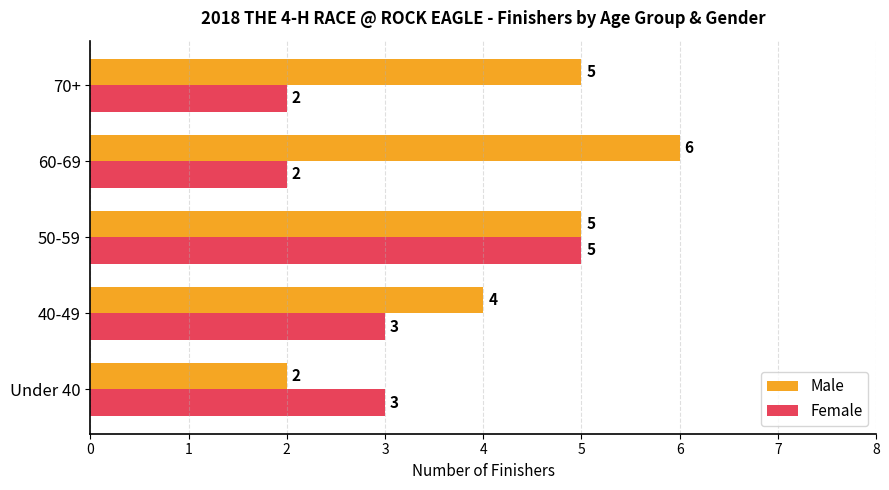

What is the maximum value shown in the chart?

6